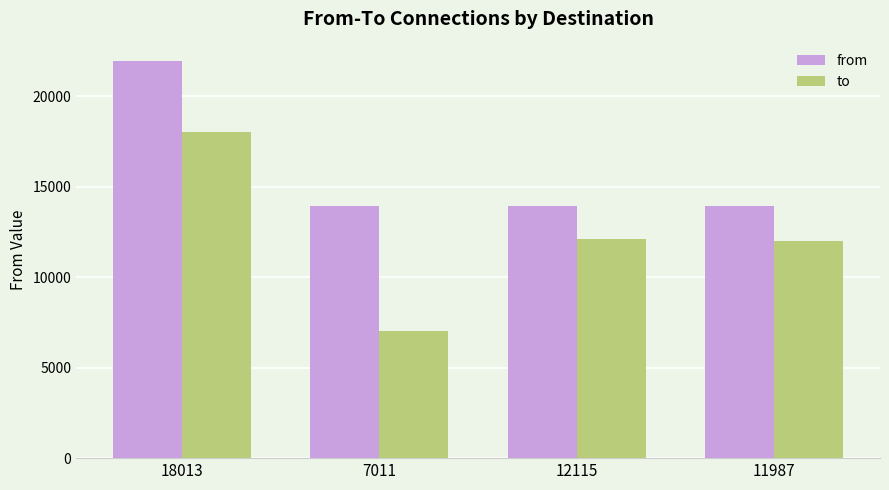

Does the chart contain stacked bars?

No